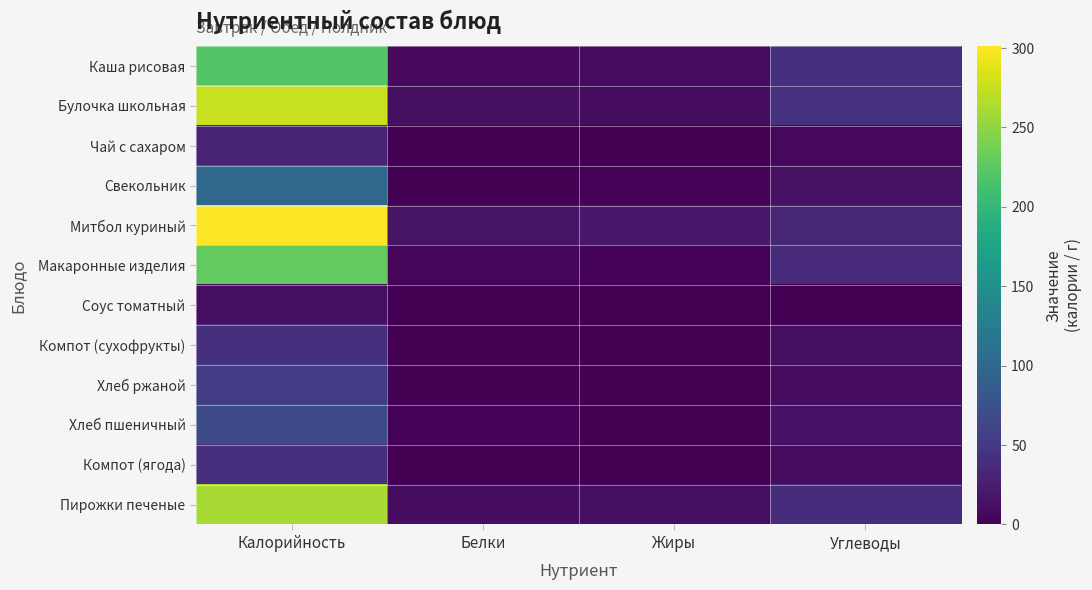

Count the number of data series in this chart.

12